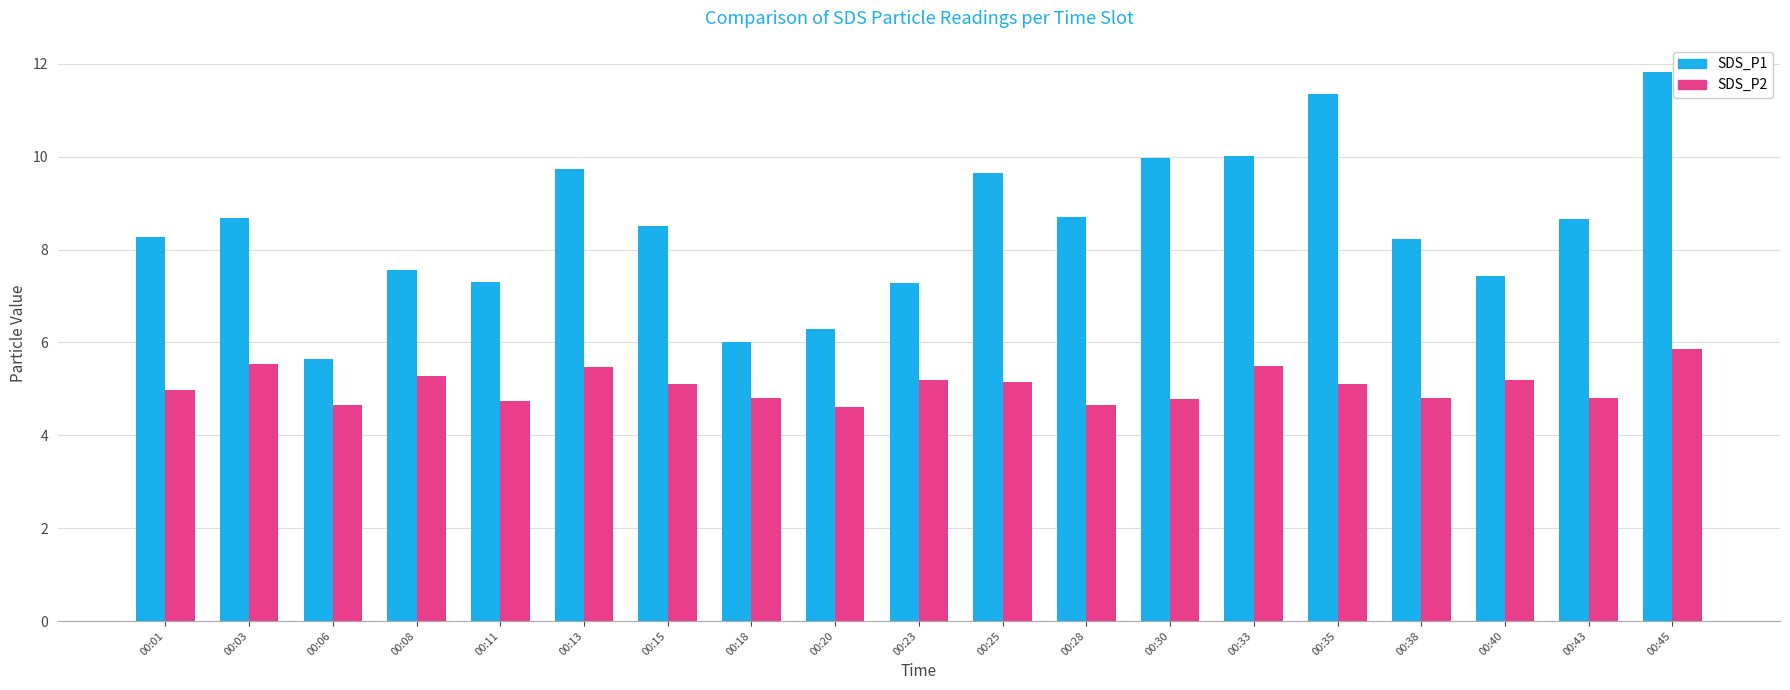

At which category is the sum across all series the highest?

00:45